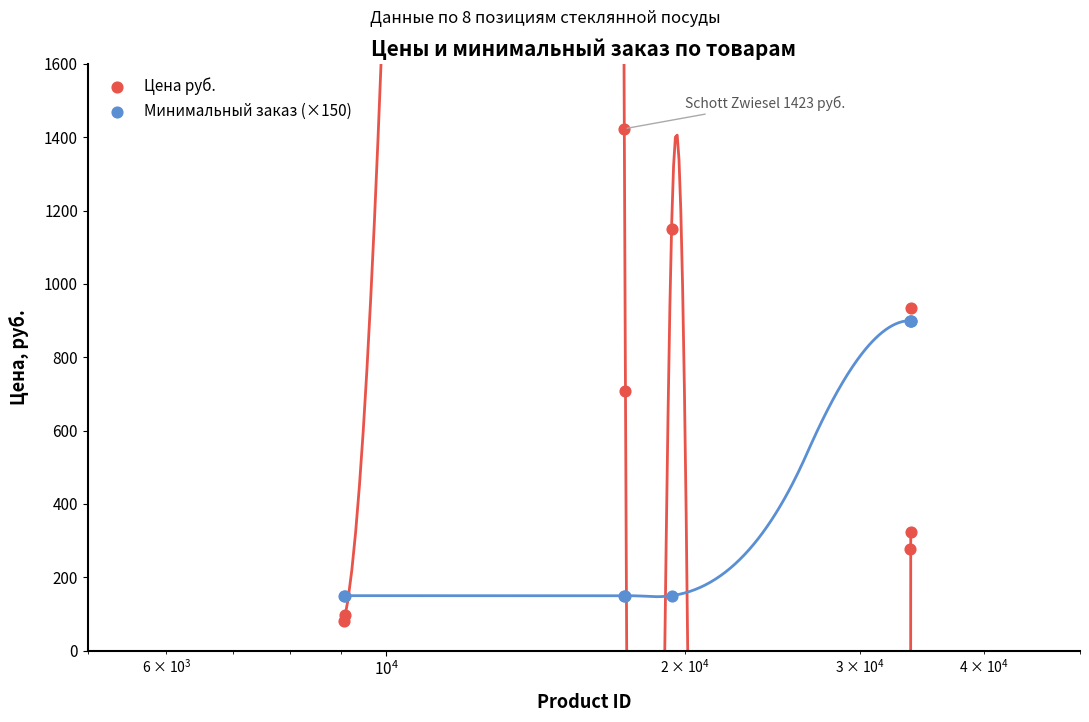

What are all the series names shown in the legend?

Цена руб., Минимальный заказ (×150)